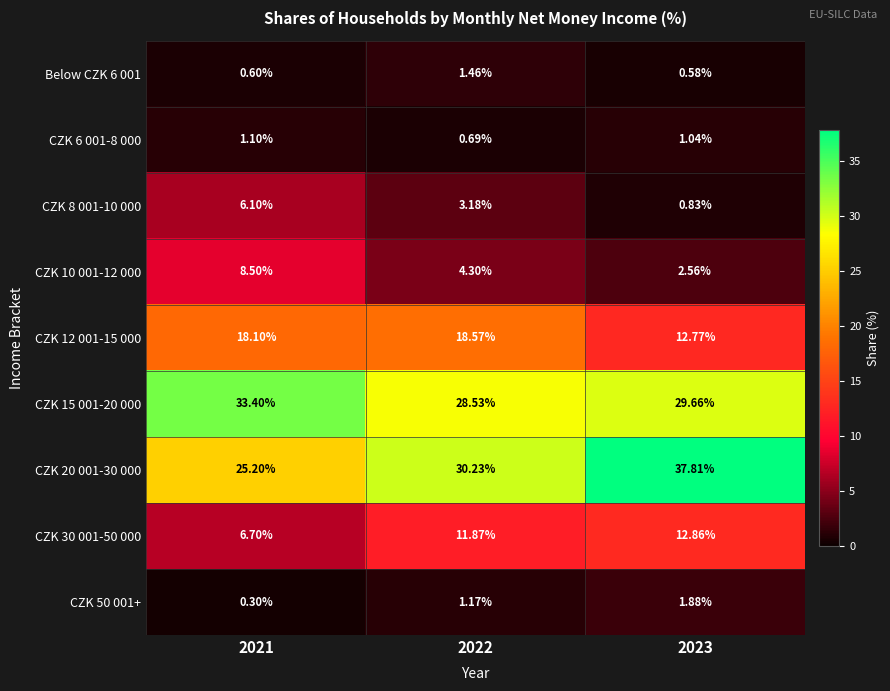

Is the value of CZK 12 001-15 000 at 2023 greater than the value of CZK 30 001-50 000 at 2021?

Yes